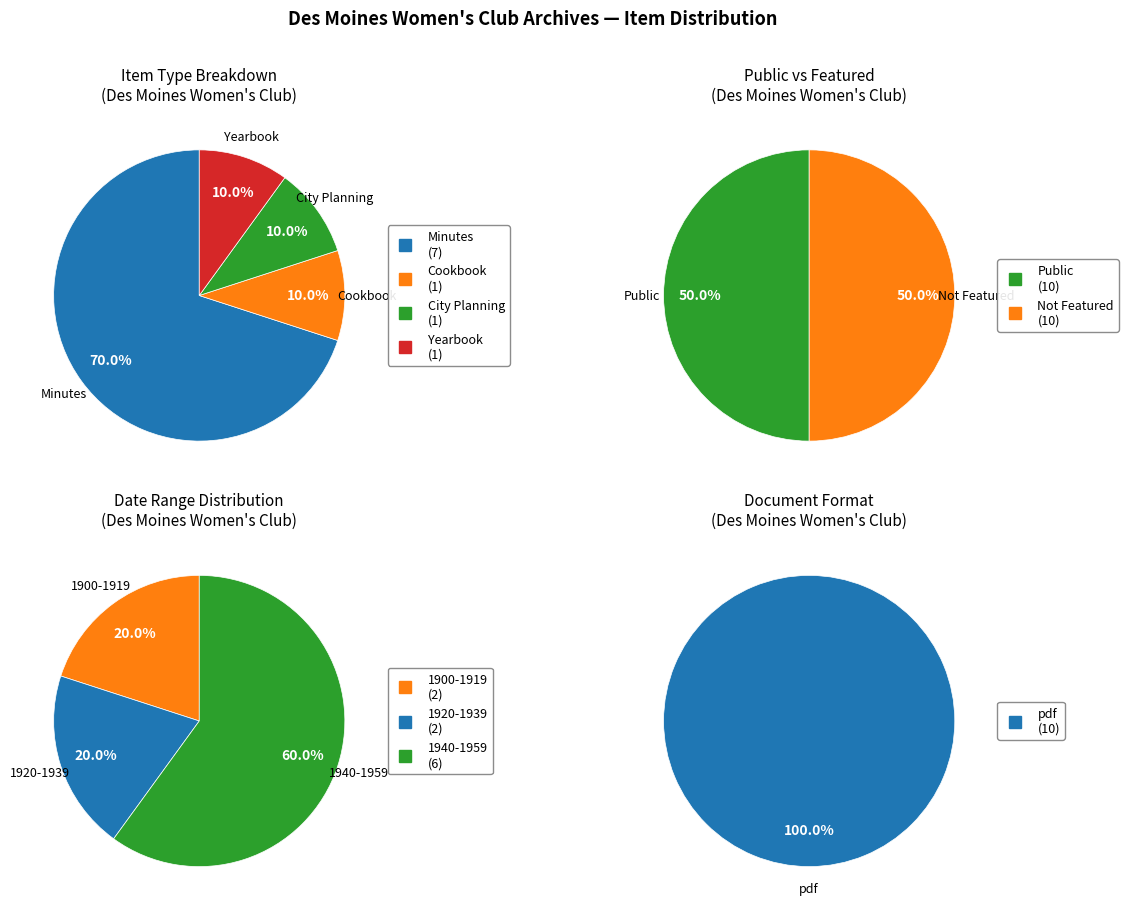

Rank the categories by value from lowest to highest.

Cookbook, City Planning, Yearbook, Minutes